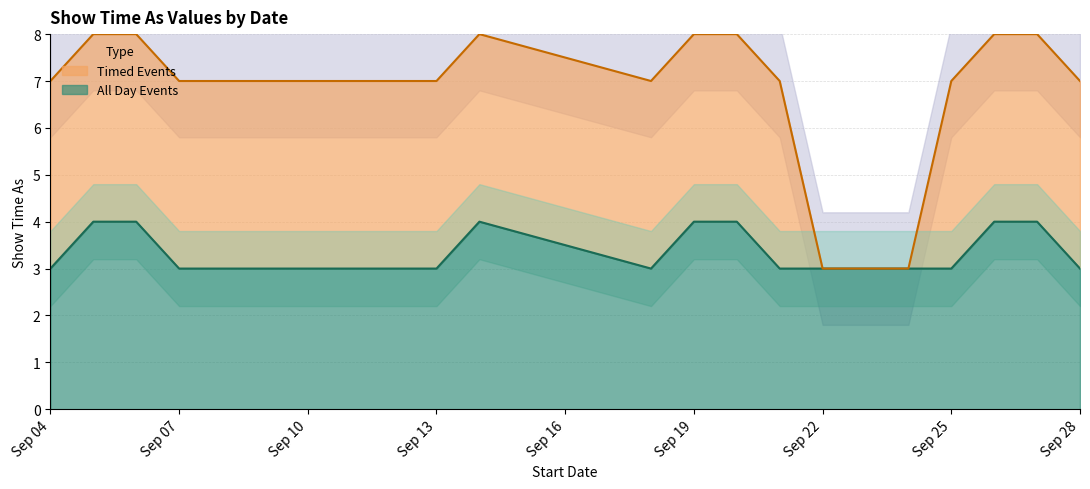

What is the difference between the maximum and minimum values?

1